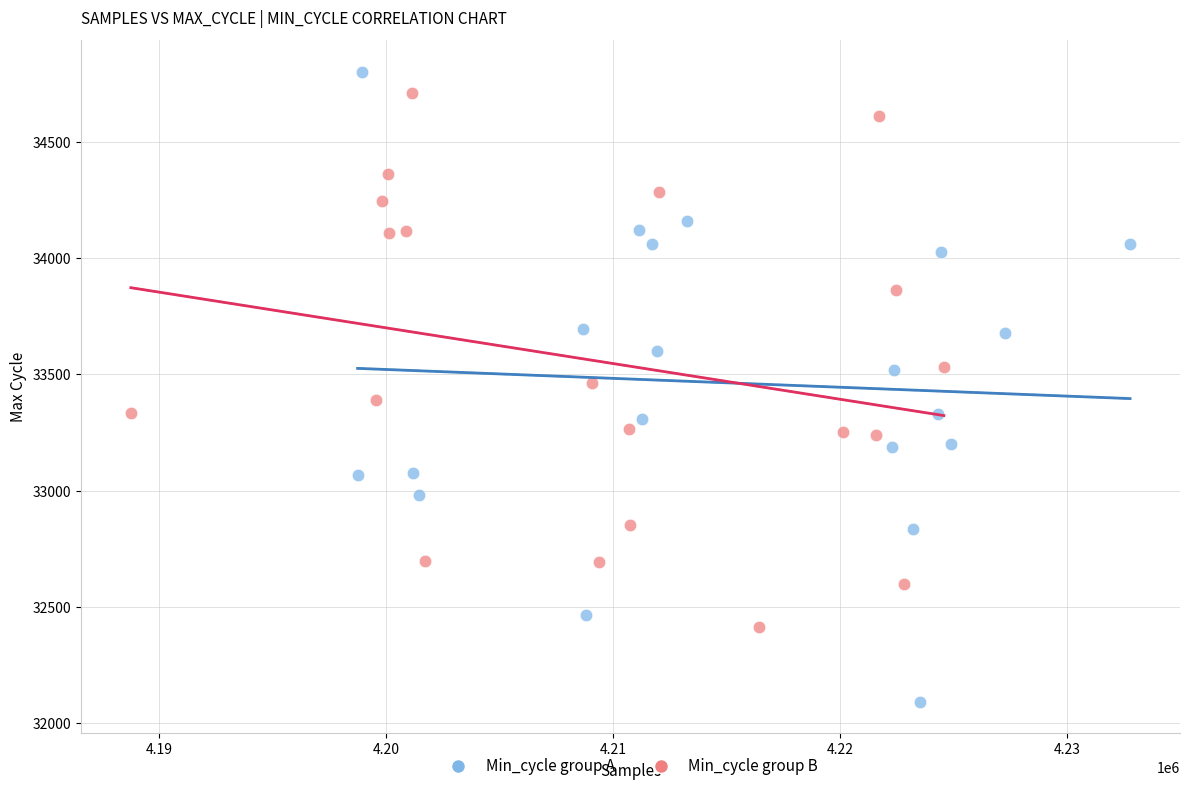

Which series has the largest Y range (max minus min)?

Min_cycle group A